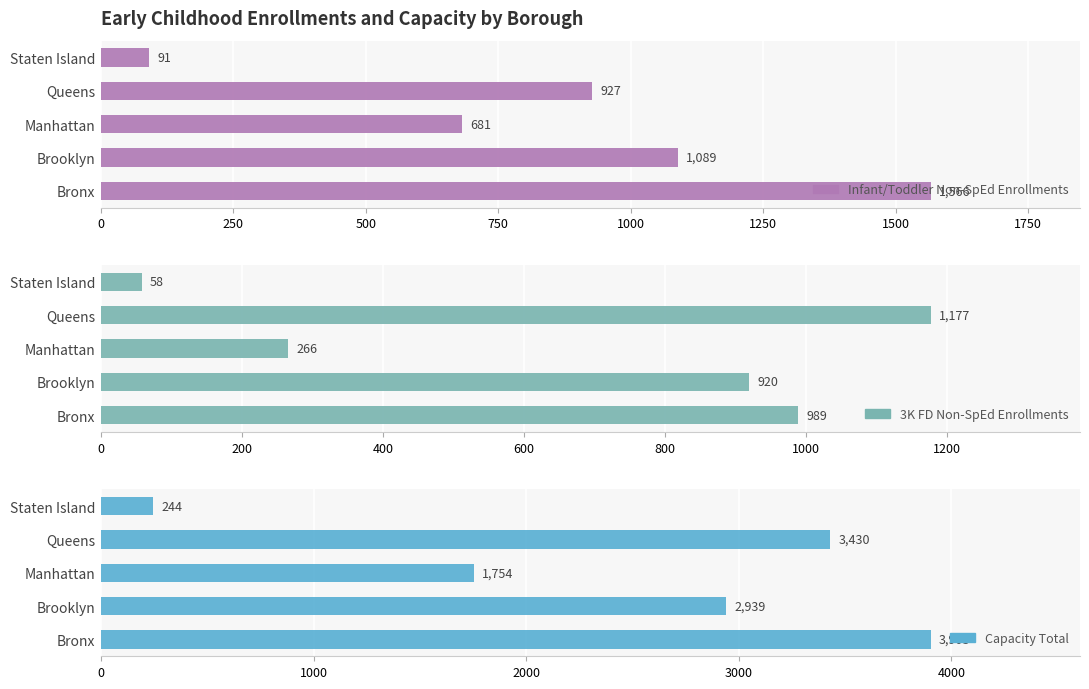

Reading left to right, what are all the values shown in this chart?

Infant/Toddler Non-SpEd Enrollments: 1566	1089	681	927	91
3K FD Non-SpEd Enrollments: 989	920	266	1177	58
Capacity Total: 3903	2939	1754	3430	244